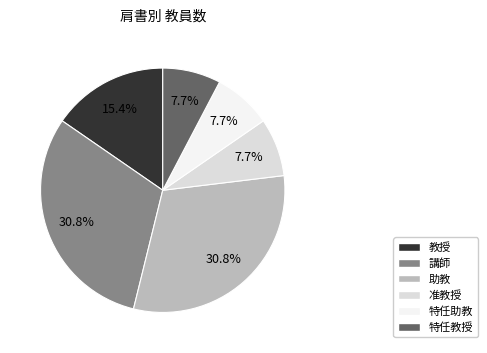

Is it true that 講師 is 38% of the pie?

False